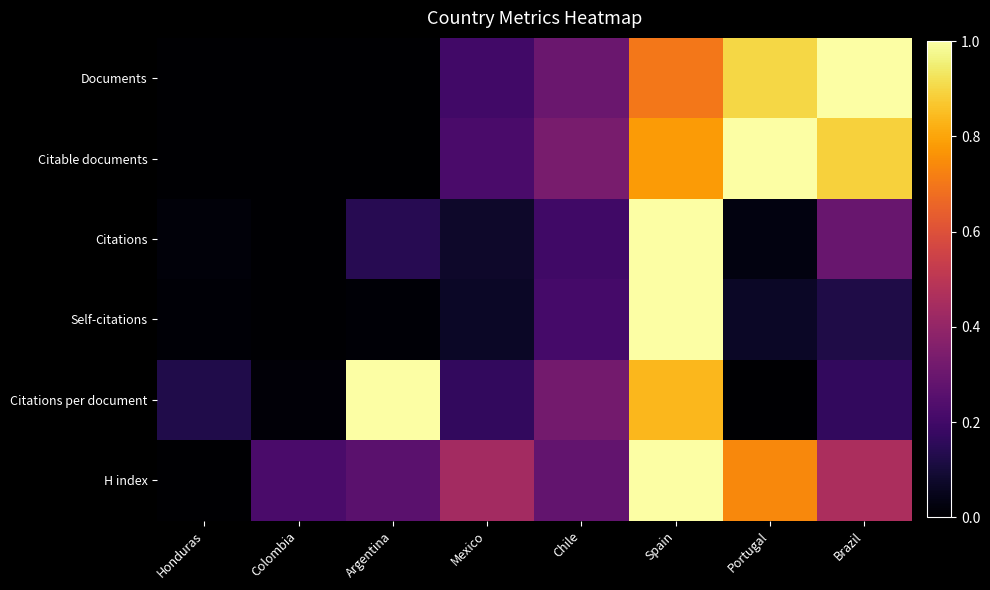

Reading right to left, extract all data points from this chart.

Documents: Brazil=1.0	Portugal=0.9	Spain=0.7	Chile=0.3	Mexico=0.2	Argentina=0.0	Colombia=0.0	Honduras=0.0
Citable documents: Brazil=0.9	Portugal=1.0	Spain=0.8	Chile=0.3	Mexico=0.2	Argentina=0.0	Colombia=0.0	Honduras=0.0
Citations: Brazil=0.3	Portugal=0.0	Spain=1.0	Chile=0.2	Mexico=0.1	Argentina=0.1	Colombia=0.0	Honduras=0.0
Self-citations: Brazil=0.1	Portugal=0.1	Spain=1.0	Chile=0.2	Mexico=0.1	Argentina=0.0	Colombia=0.0	Honduras=0.0
Citations per document: Brazil=0.2	Portugal=0.0	Spain=0.8	Chile=0.3	Mexico=0.2	Argentina=1.0	Colombia=0.0	Honduras=0.1
H index: Brazil=0.5	Portugal=0.7	Spain=1.0	Chile=0.3	Mexico=0.4	Argentina=0.3	Colombia=0.2	Honduras=0.0